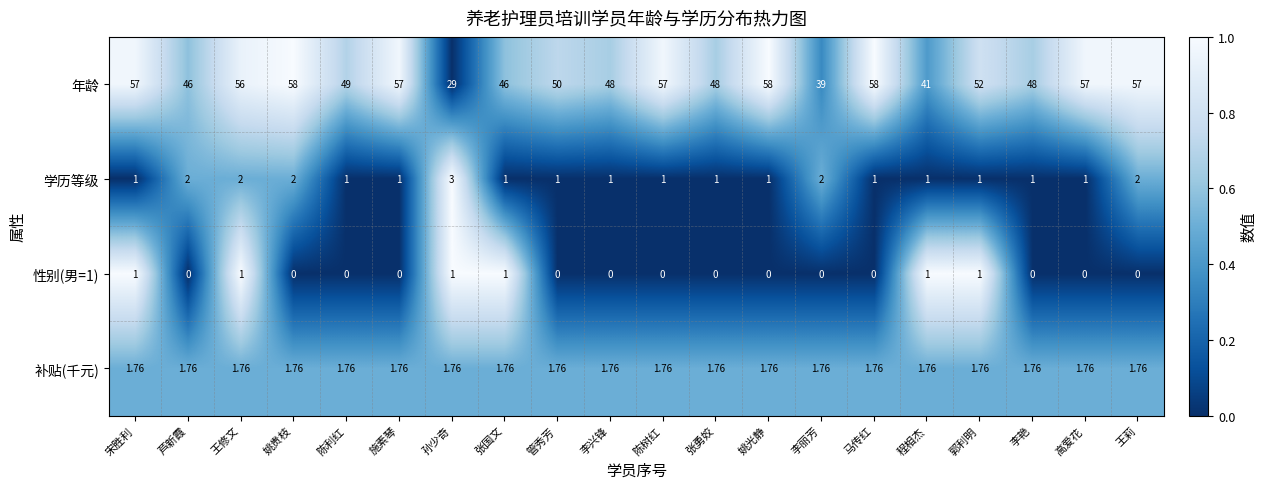

What is the maximum value shown in the chart?

58.0